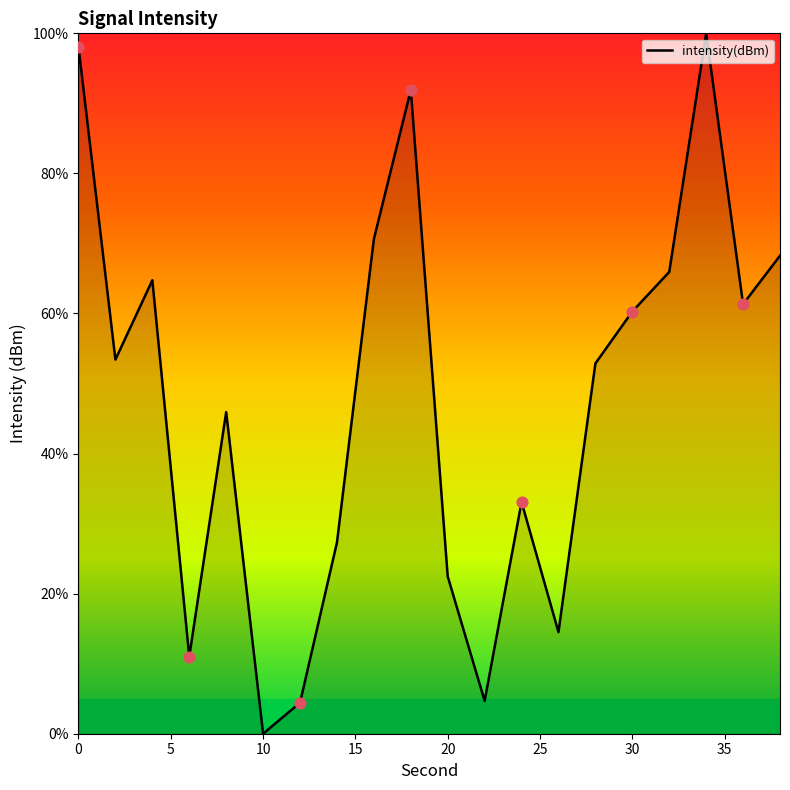

What is the greatest value displayed?

100.0